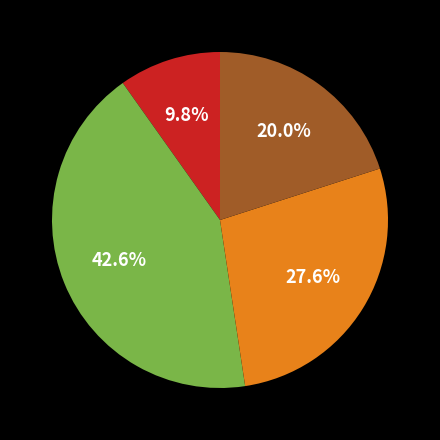

Is there a majority slice in this chart?

No